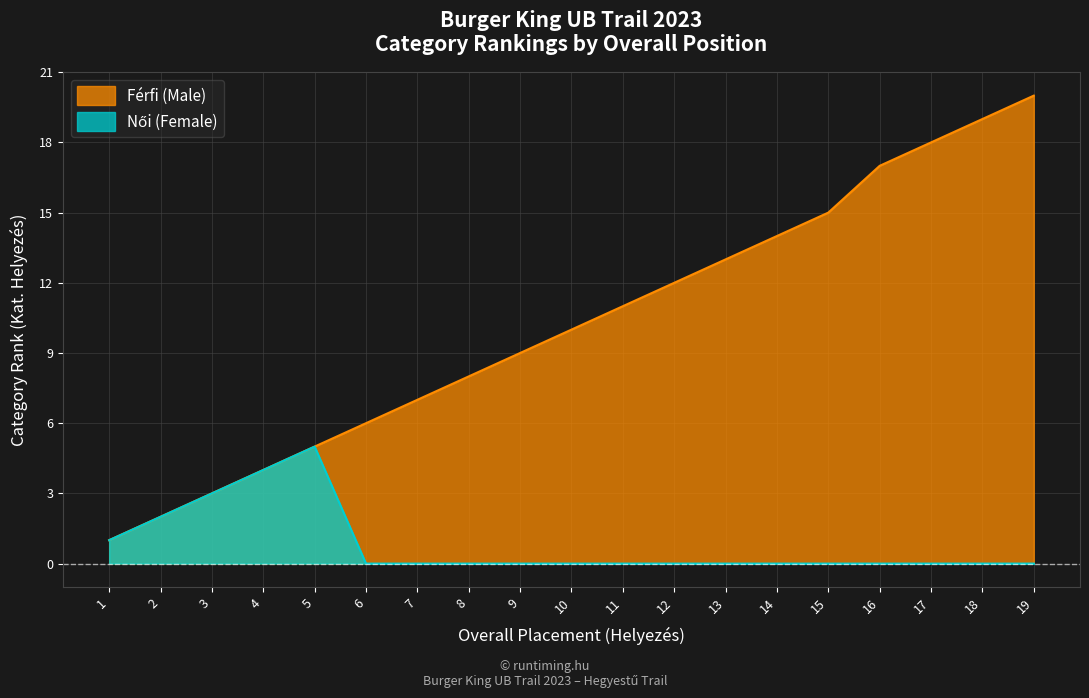

What is the average value of the Női (Female) series?

1